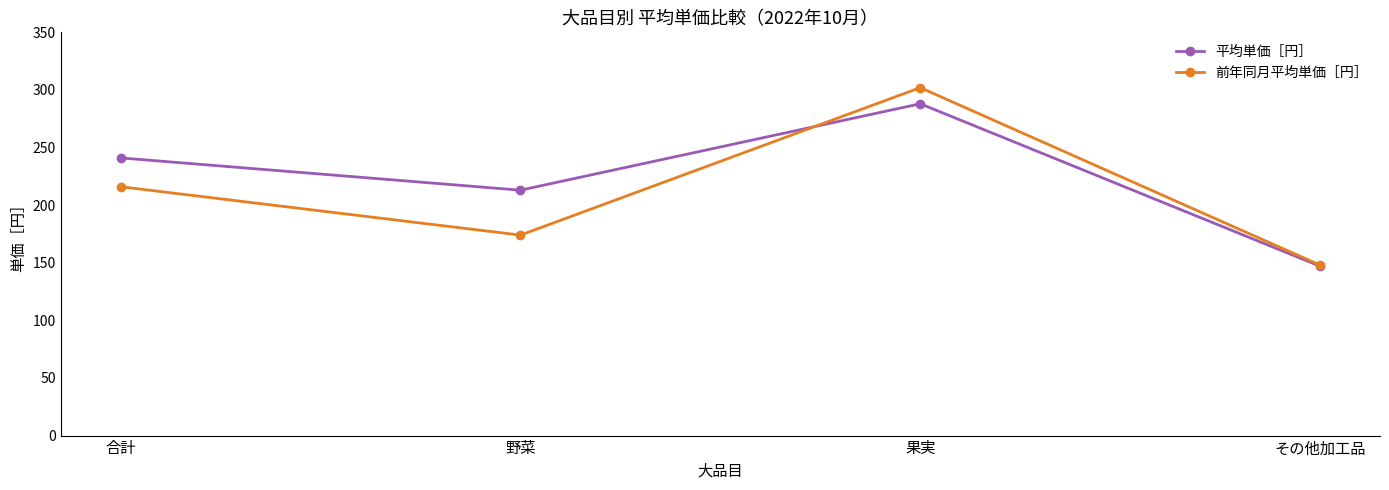

At which label is 平均単価［円］ closest to 217?

野菜